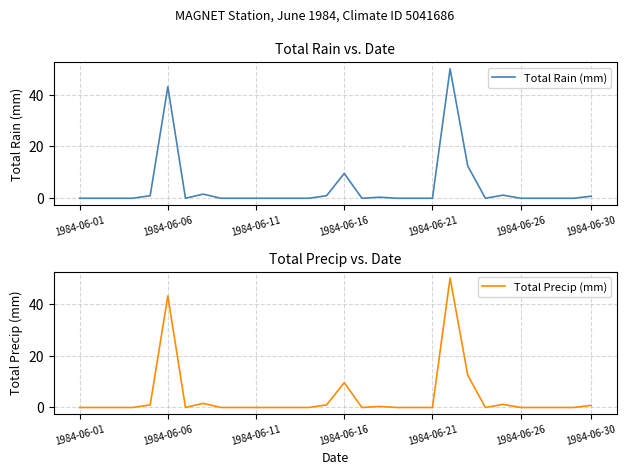

At how many categories does at least one series exceed 12?

3